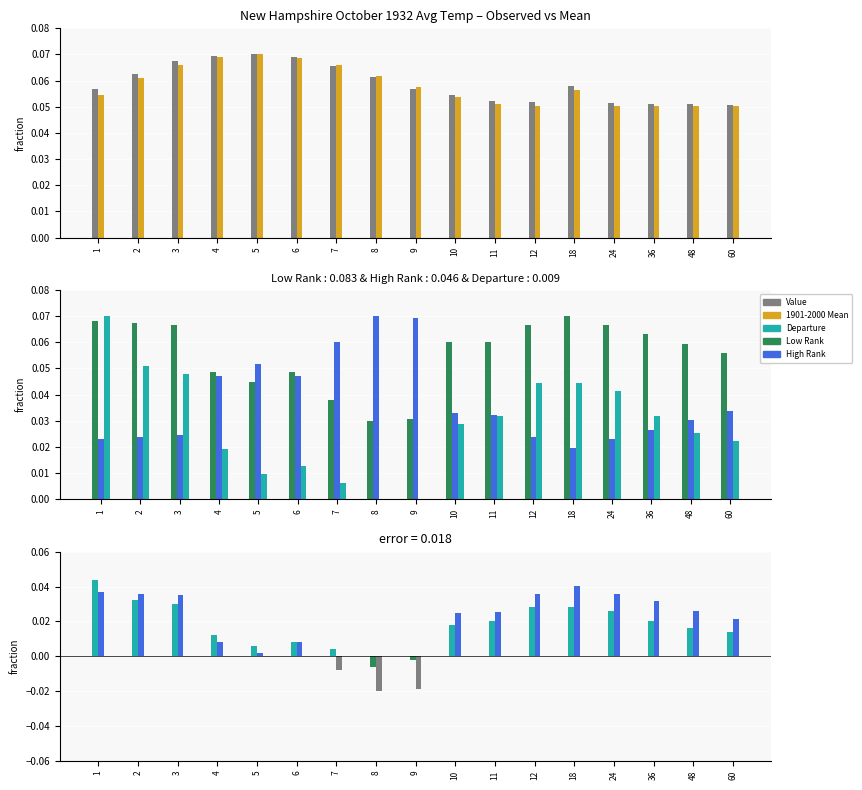

Which has a higher value, 48 or 4?

4